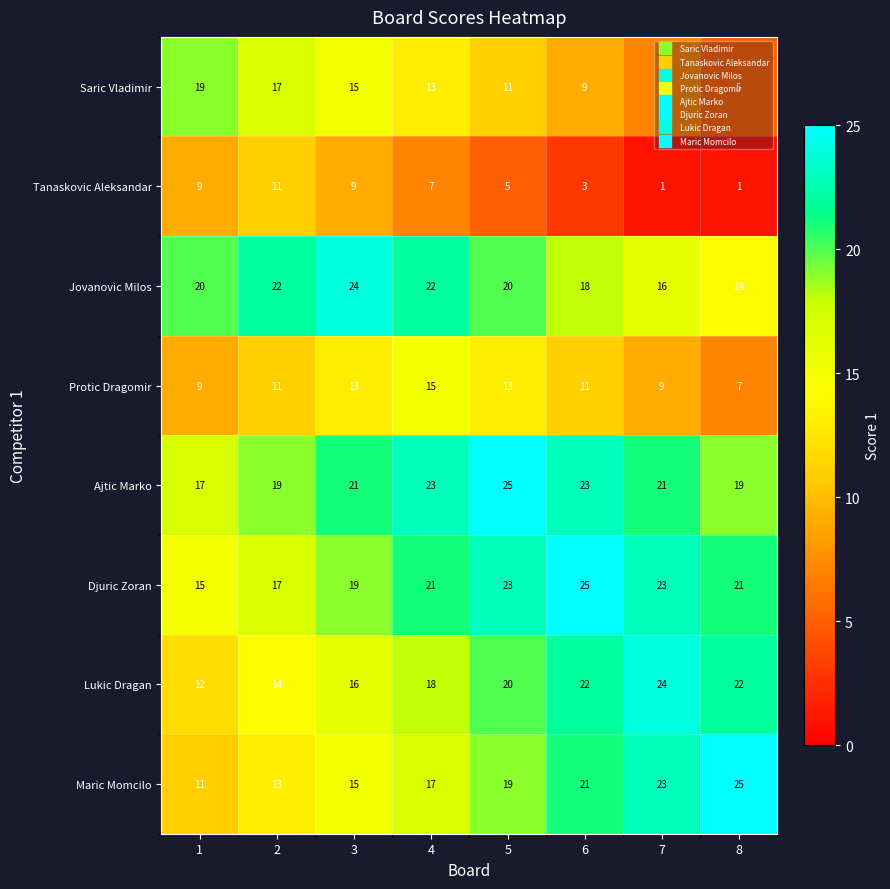

The value of Lukic Dragan at 5 is 20. True or false?

True